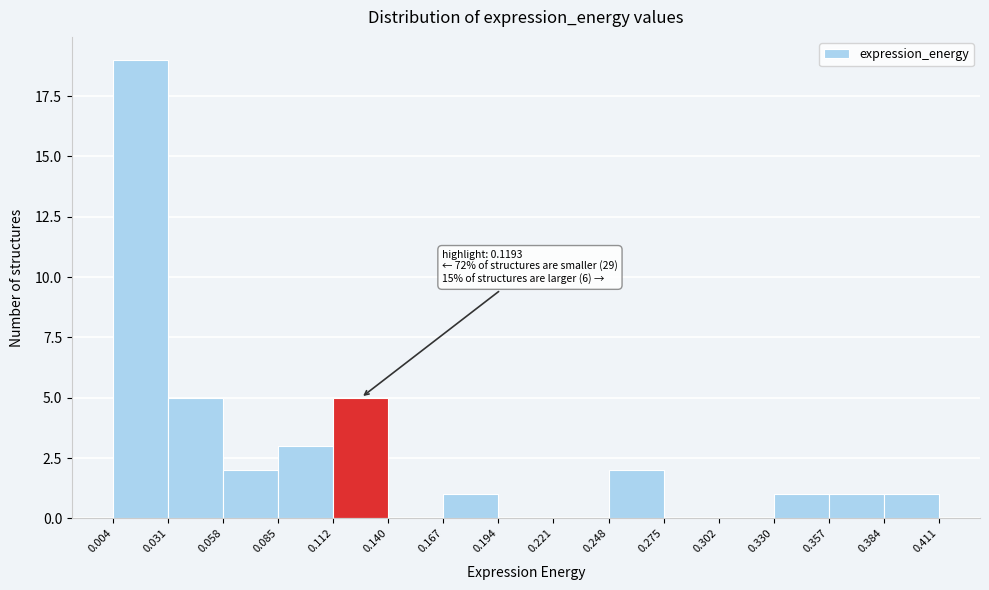

Over which range of the x-axis is the bar tallest?

0.004 to 0.031